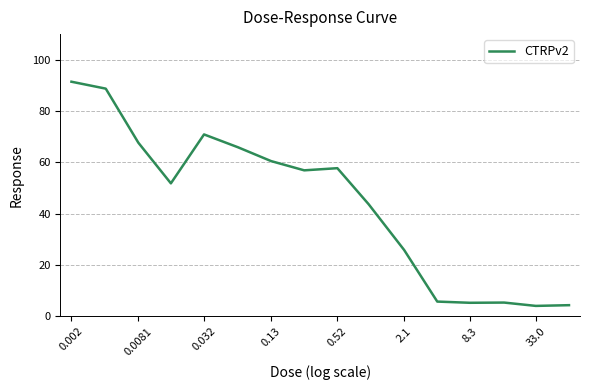

What is the greatest value displayed?

91.4